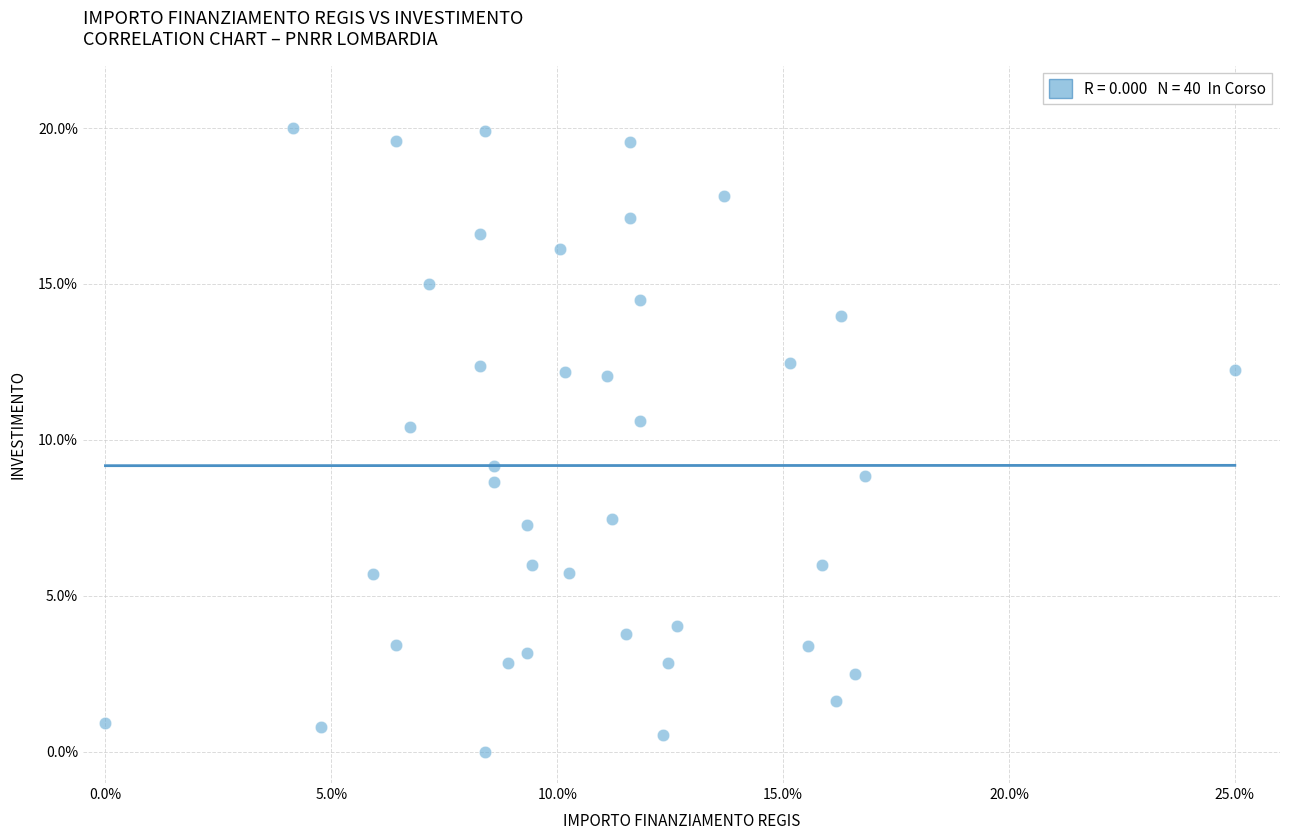

What is the range of Y values (max minus min)?

20.0